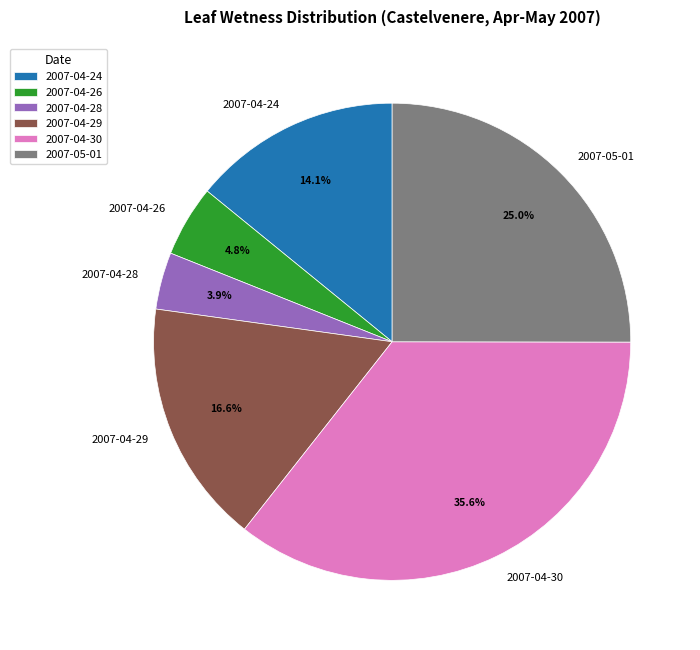

To the nearest percent, what percentage of the pie is 2007-04-26?

5%